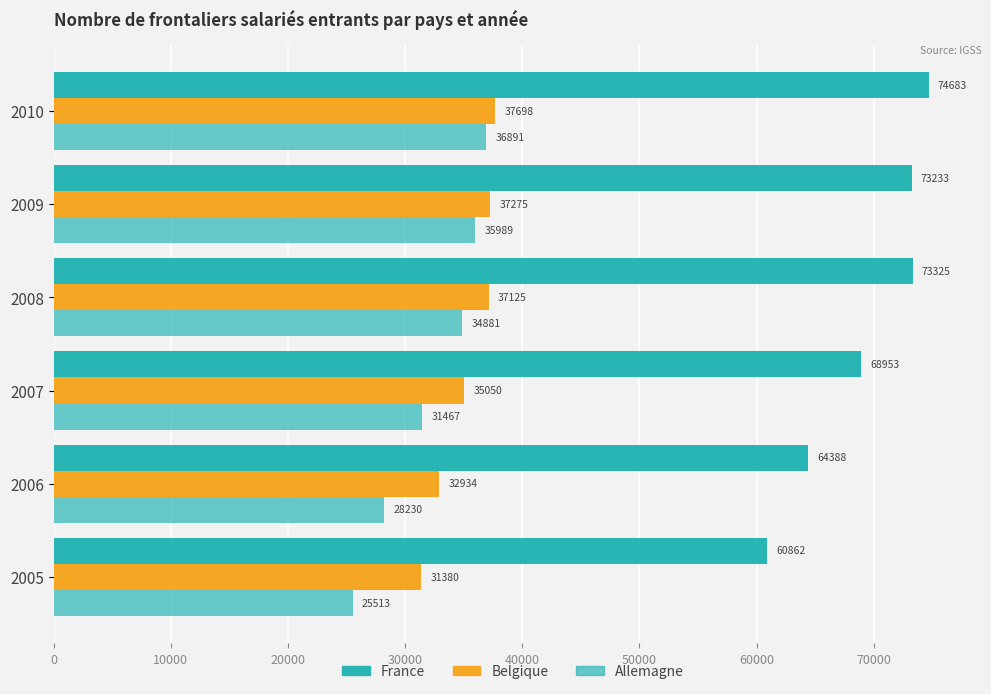

Which series has the largest total across all categories?

France